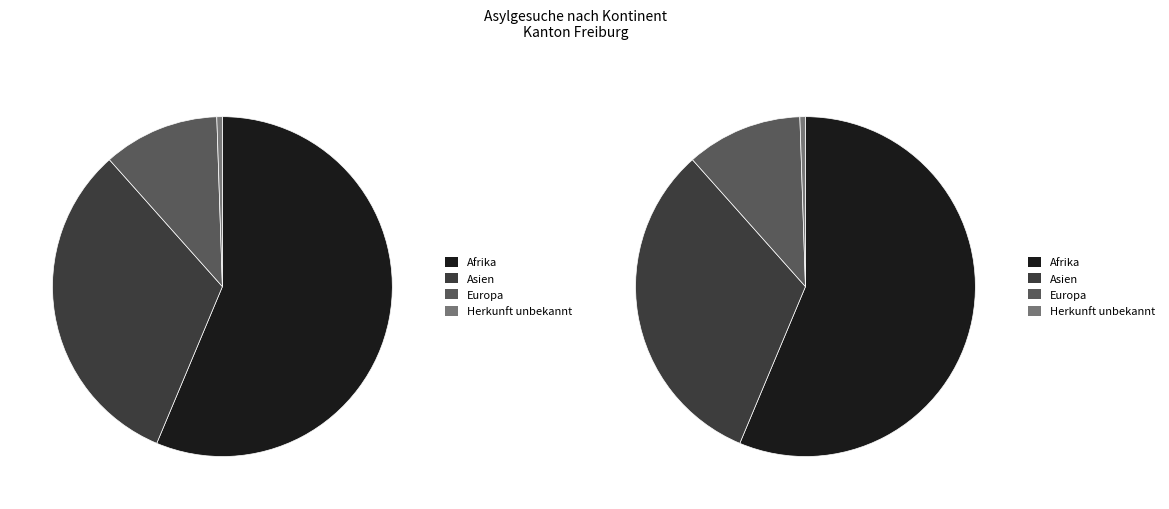

To the nearest percent, what portion does Asien represent?

32%